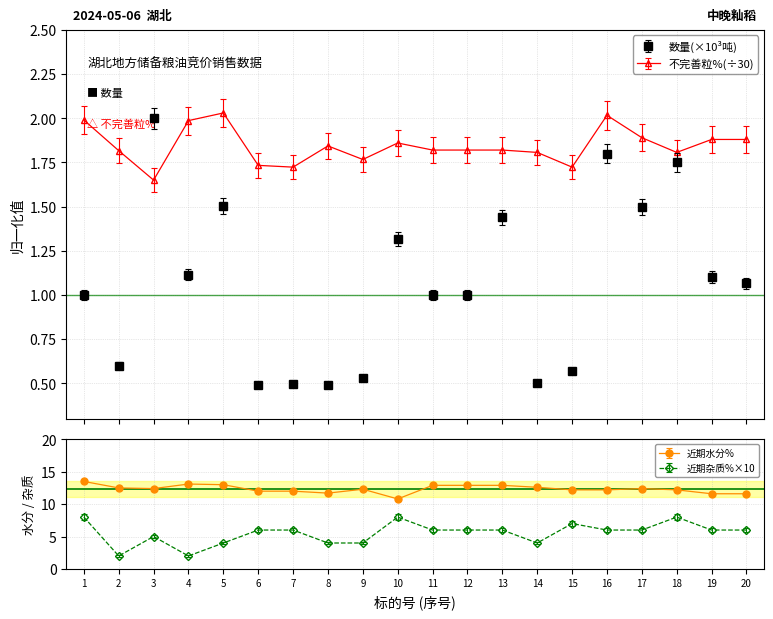

How many intersections are there between 不完善粒%(÷30) and 数量(×10³吨)?

2